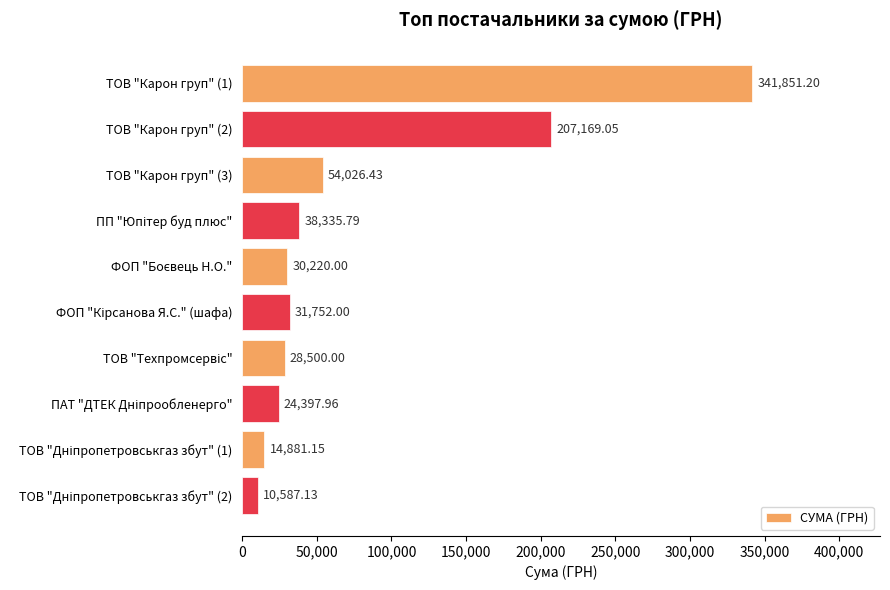

What is the sum of all values?

781720.7